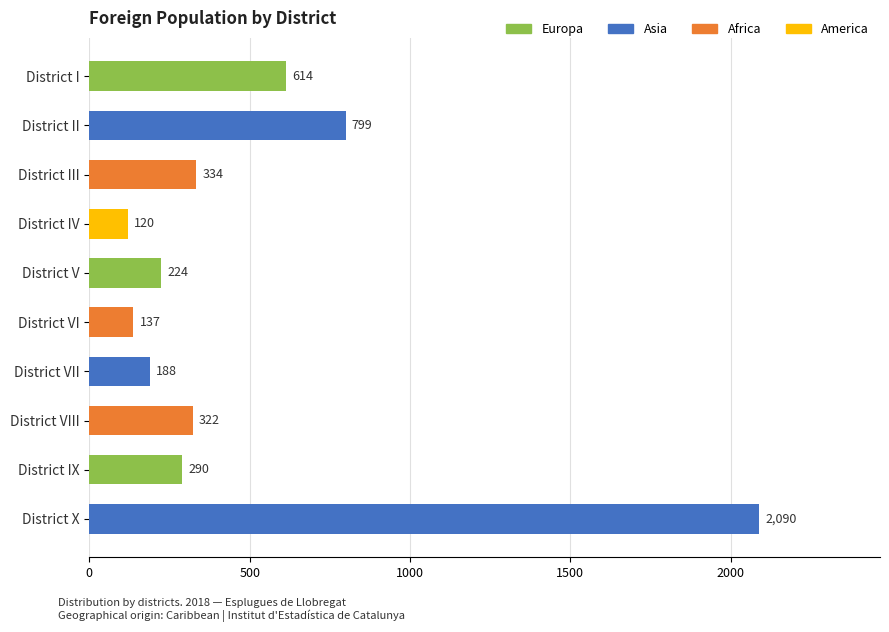

What is the difference between the maximum and second lowest values?

1953